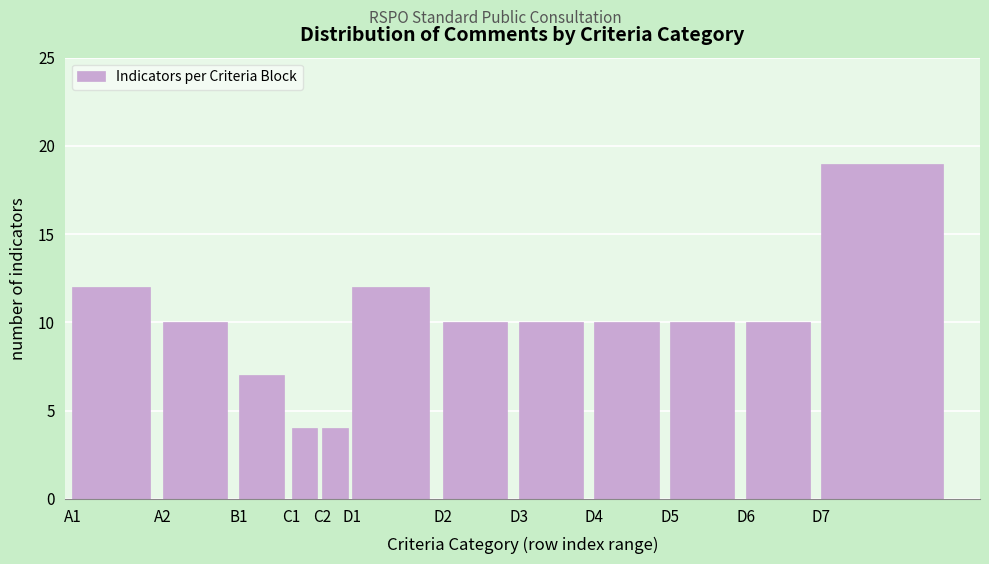

Reading left to right, transcribe all the data shown in this chart.

12	10	7	4	4	12	10	10	10	10	10	19